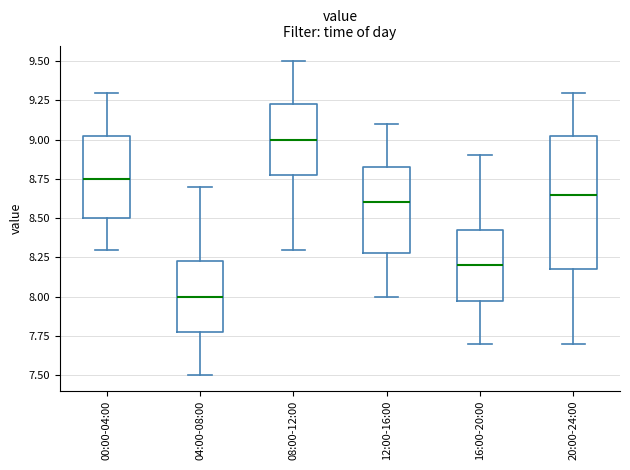

Reading left to right, read every box against the y-axis: the position of its median line, the range the box covers, and the ends of its whiskers. The values are not printed on the chart, so give them approximately, as read against the axis.

00:00-04:00: median 8.75, box 8.50 to 9.05, whiskers 8.30 to 9.30
04:00-08:00: median 8.00, box 7.80 to 8.25, whiskers 7.50 to 8.70
08:00-12:00: median 9.00, box 8.80 to 9.25, whiskers 8.30 to 9.50
12:00-16:00: median 8.60, box 8.30 to 8.85, whiskers 8.00 to 9.10
16:00-20:00: median 8.20, box 8.00 to 8.45, whiskers 7.70 to 8.90
20:00-24:00: median 8.65, box 8.20 to 9.05, whiskers 7.70 to 9.30